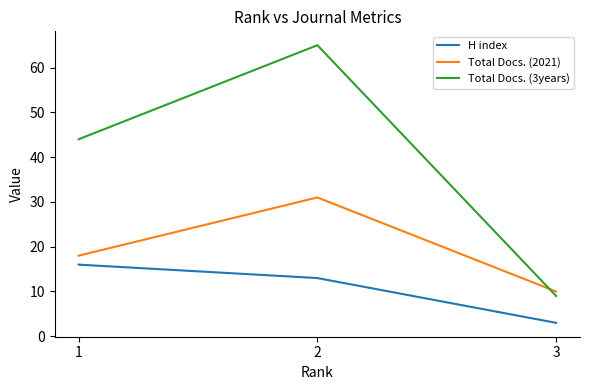

Read the H index value at 2, to the nearest 5.

15